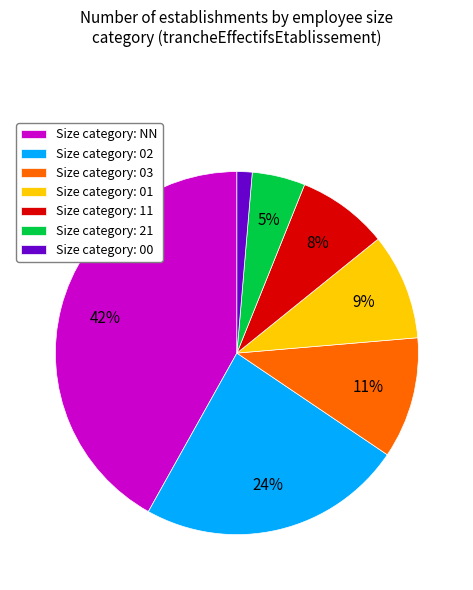

What percentage is the Size category: 01 slice, to the nearest percent?

9%